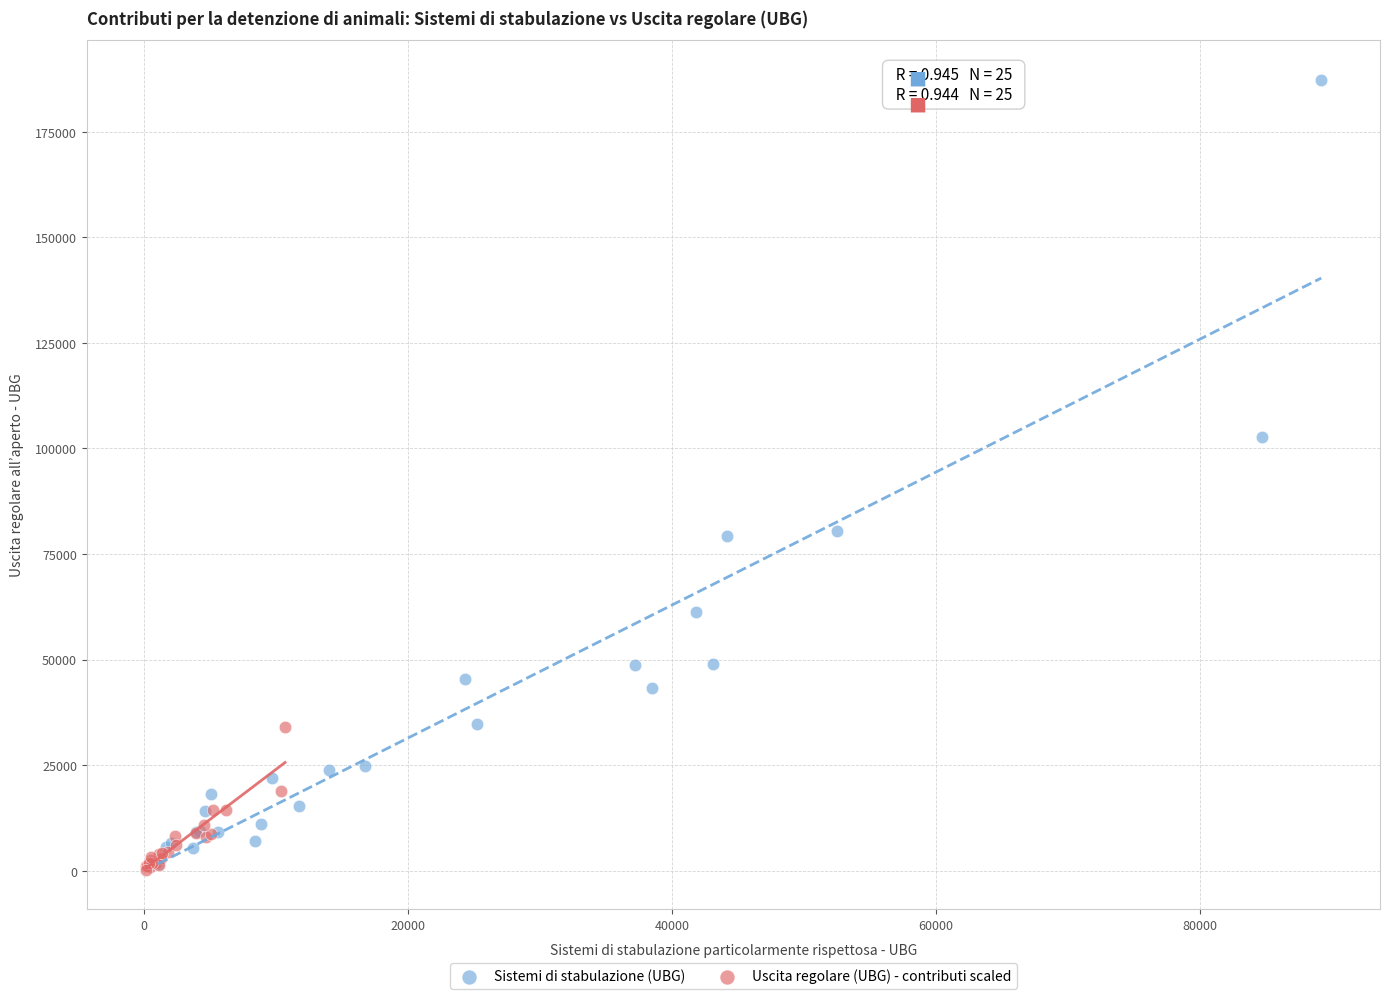

Which series has the widest spread of Y values?

Sistemi di stabulazione (UBG)